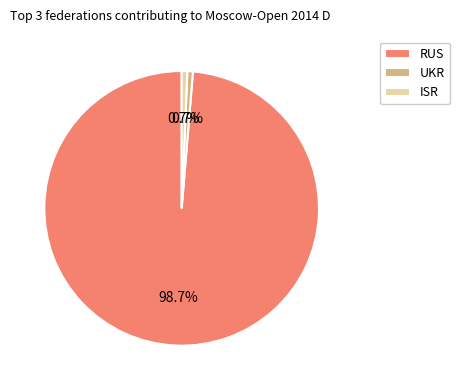

Is there a majority slice in this chart?

Yes